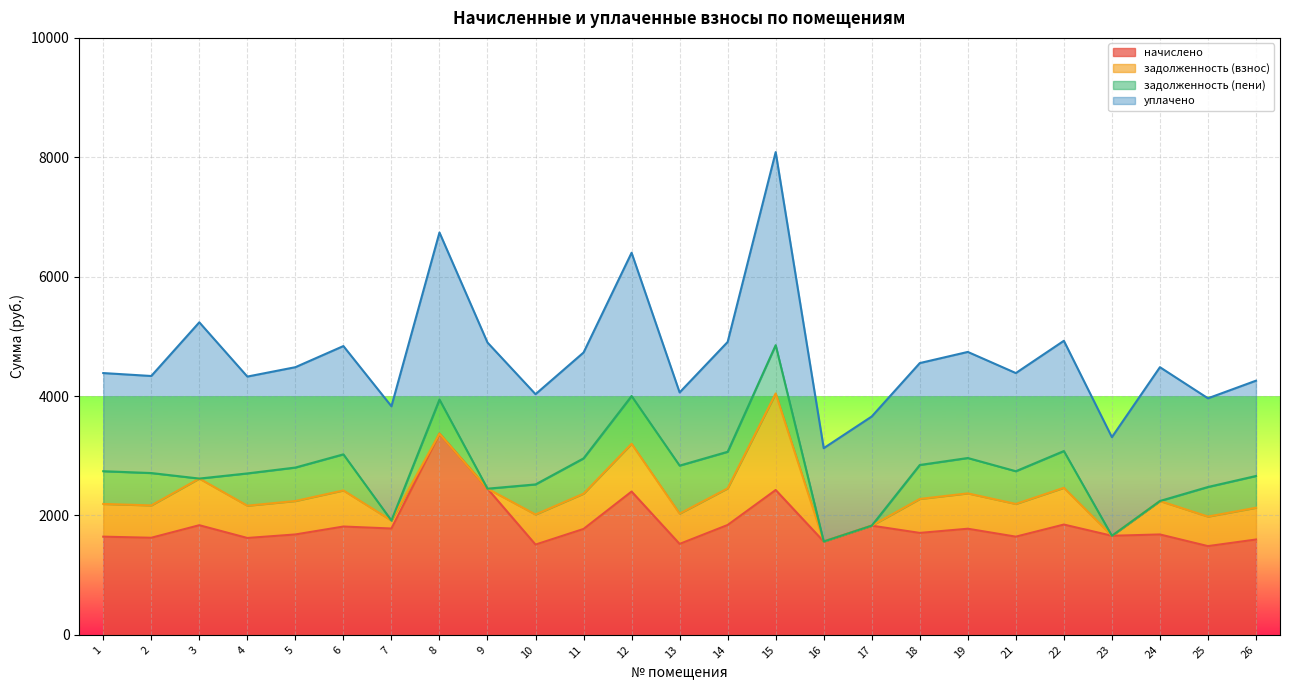

At how many categories does at least one series exceed 2591?

3